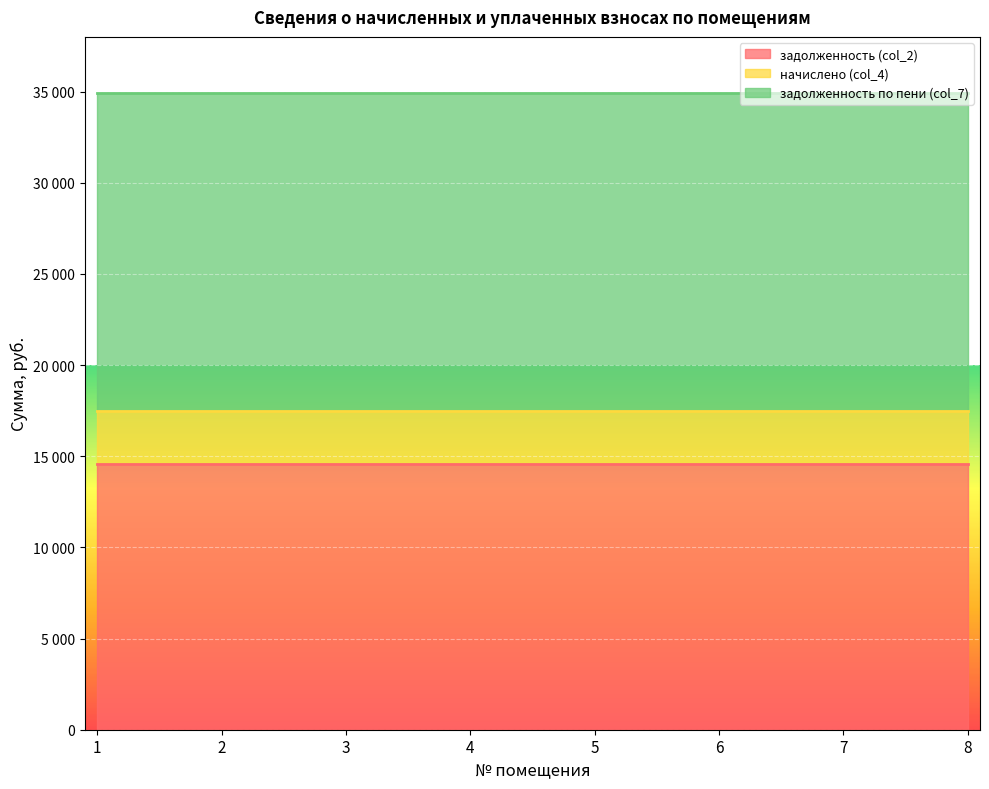

Count the number of data series in this chart.

3